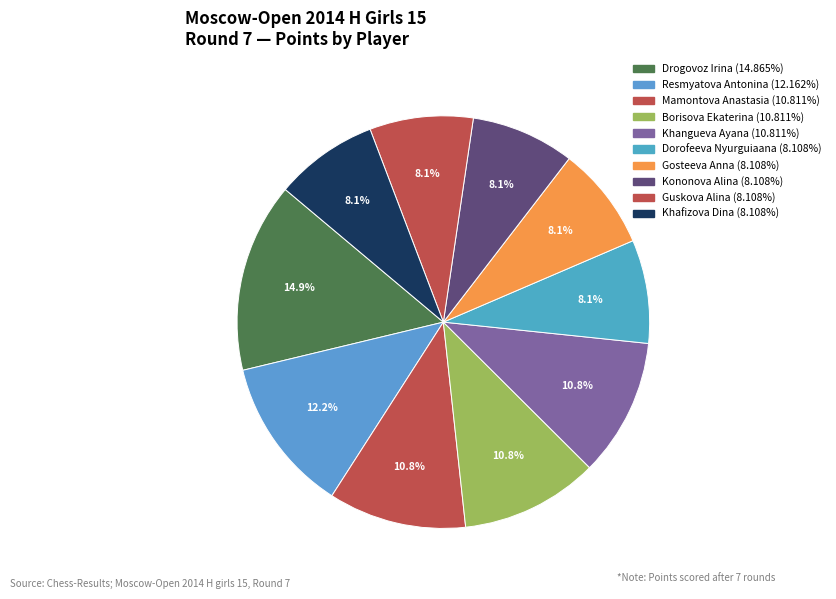

Count the number of slices in the pie.

10